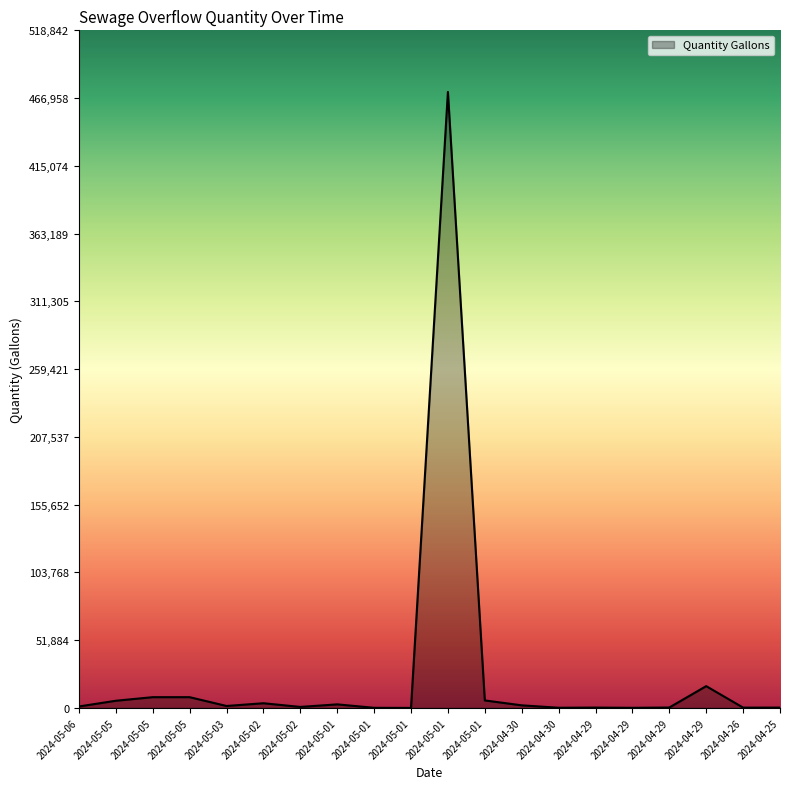

Does the chart display data point markers on the line(s)?

No